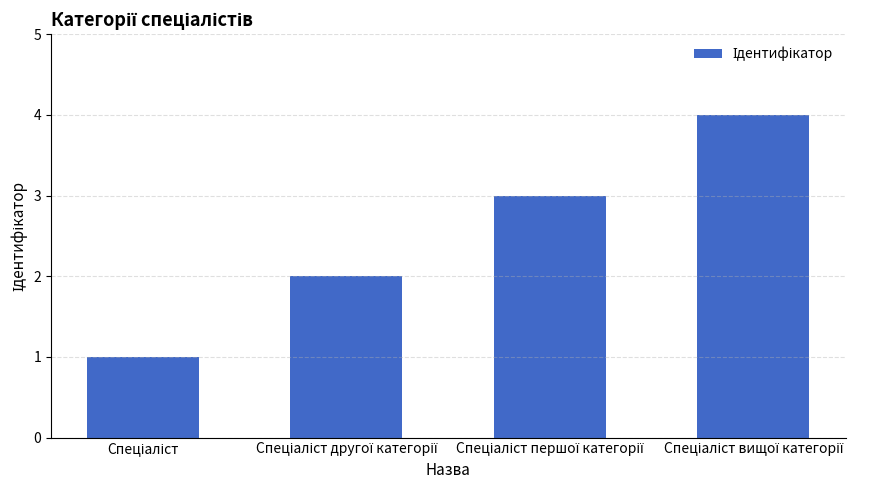

What is the difference between the maximum and minimum values?

3